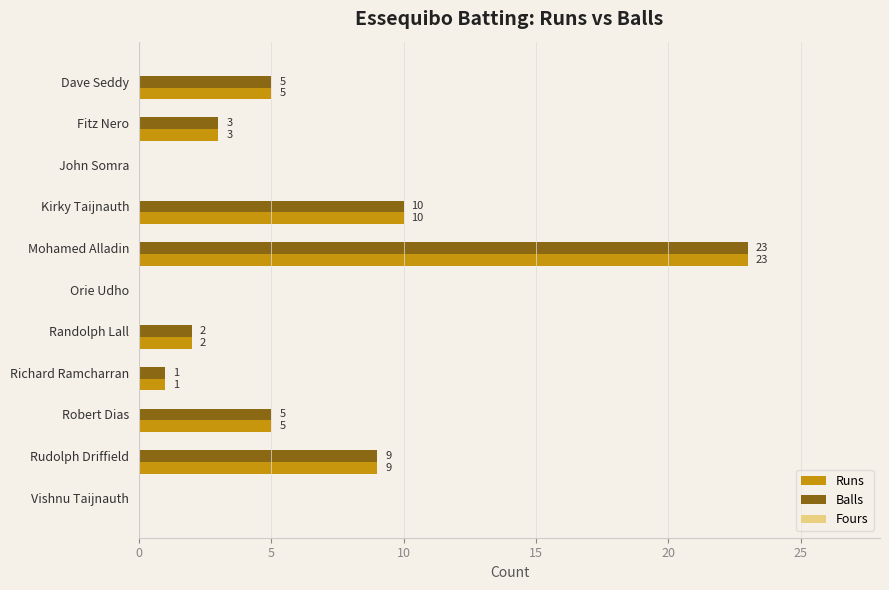

What value does the Balls series have at Dave Seddy?

5